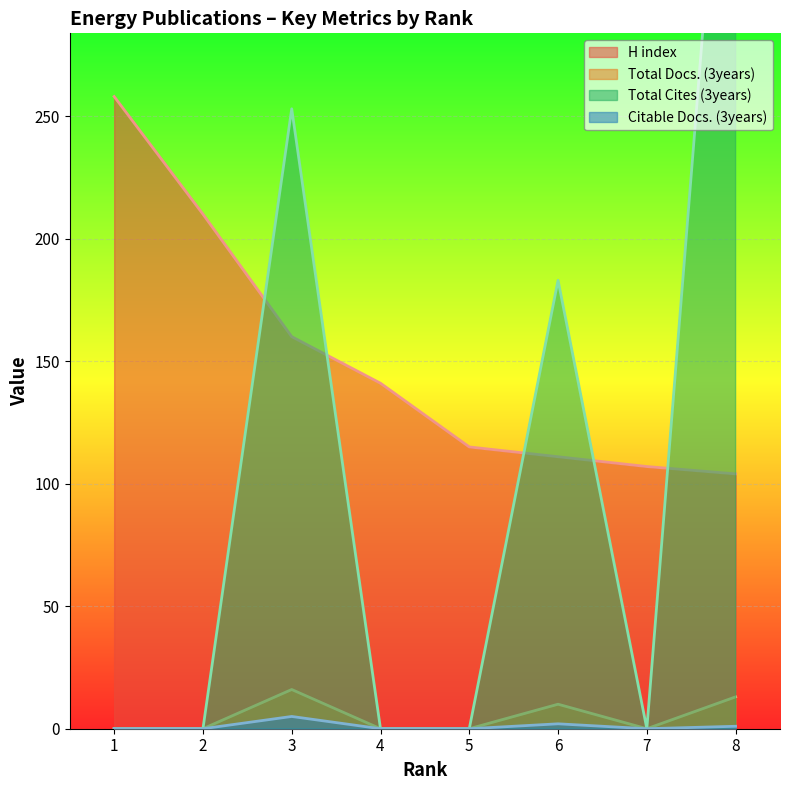

Count the Total Docs. (3years) values in the range 0 to 13.

7